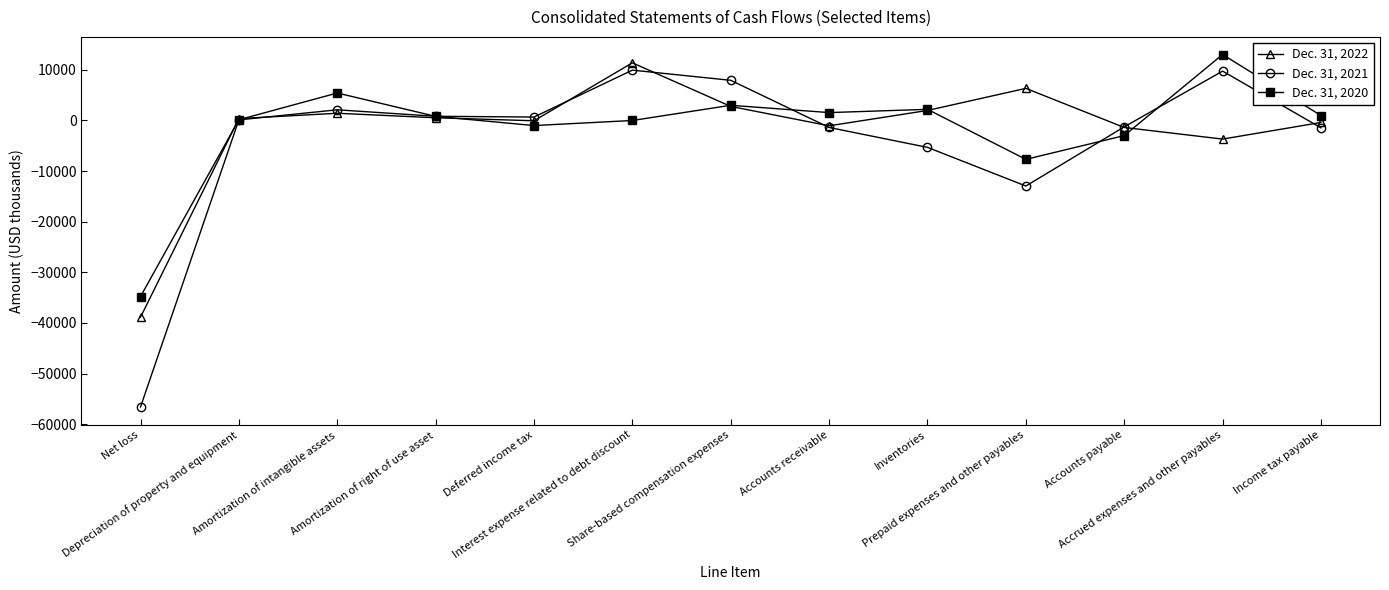

What is the spread (max minus min) of values at Depreciation of property and equipment?

253